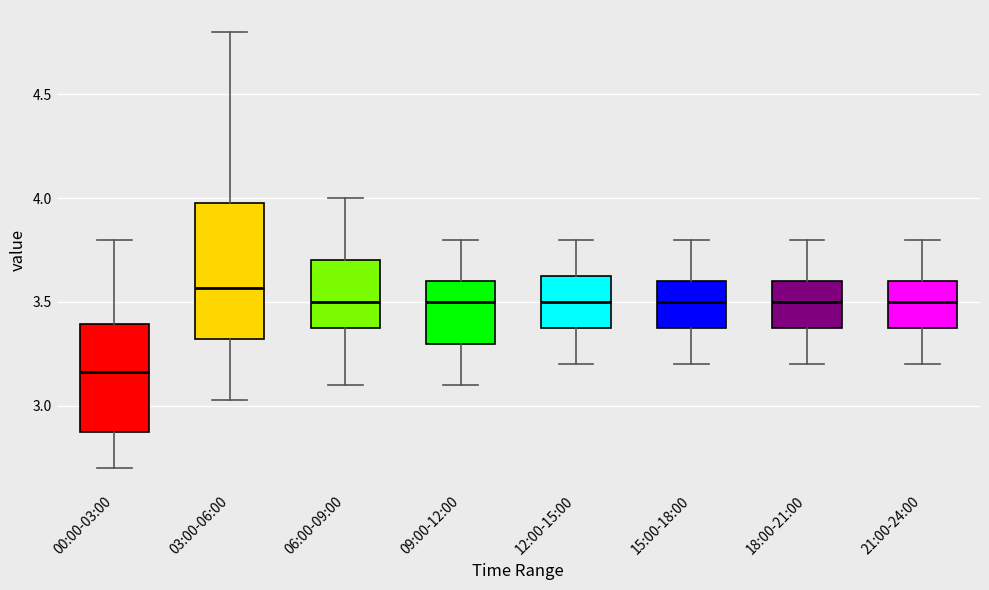

Where does the median line of the box for 00:00-03:00 sit on the y-axis? The values are not printed on the chart, so give them approximately, as read against the axis.

3.15